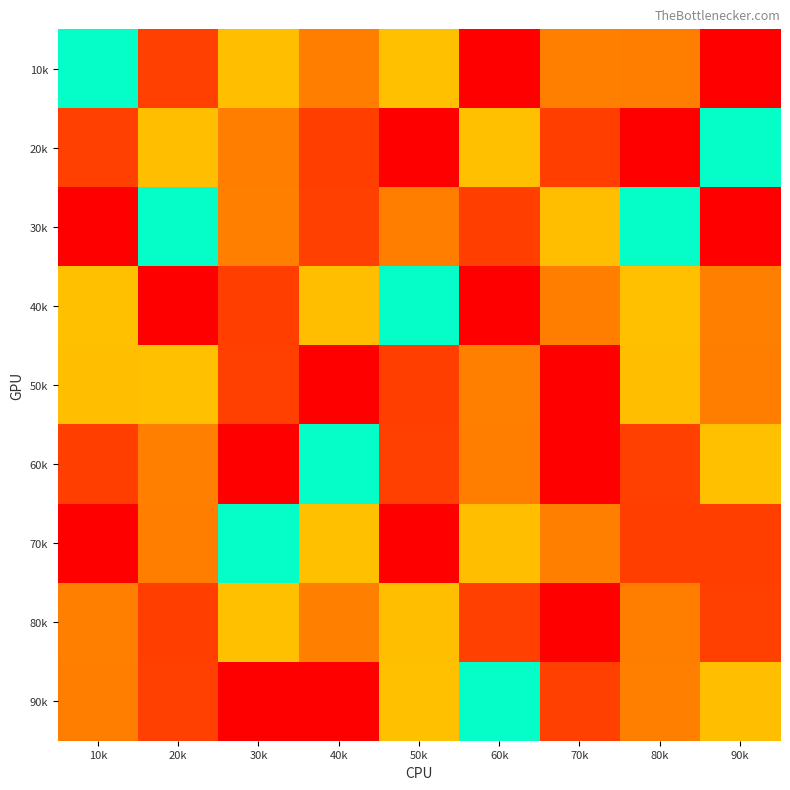

Reading left to right, what are all the values shown in this chart?

10k: 10k=5	20k=2	30k=6	40k=7	50k=4	60k=9	70k=3	80k=7	90k=1
20k: 10k=2	20k=6	30k=7	40k=8	50k=9	60k=4	70k=8	80k=1	90k=5
30k: 10k=1	20k=5	30k=3	40k=2	50k=7	60k=8	70k=6	80k=5	90k=9
40k: 10k=4	20k=9	30k=8	40k=6	50k=5	60k=1	70k=7	80k=4	90k=3
50k: 10k=6	20k=4	30k=2	40k=9	50k=8	60k=3	70k=1	80k=6	90k=7
60k: 10k=8	20k=3	30k=1	40k=5	50k=2	60k=7	70k=9	80k=2	90k=4
70k: 10k=9	20k=7	30k=5	40k=4	50k=1	60k=6	70k=3	80k=8	90k=8
80k: 10k=3	20k=8	30k=4	40k=3	50k=6	60k=2	70k=9	80k=7	90k=2
90k: 10k=7	20k=2	30k=9	40k=1	50k=4	60k=5	70k=2	80k=3	90k=6